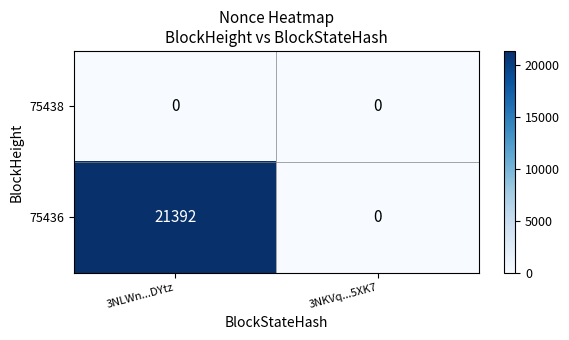

The value of 75438 at 3NLWn...DYtz is 0. True or false?

True